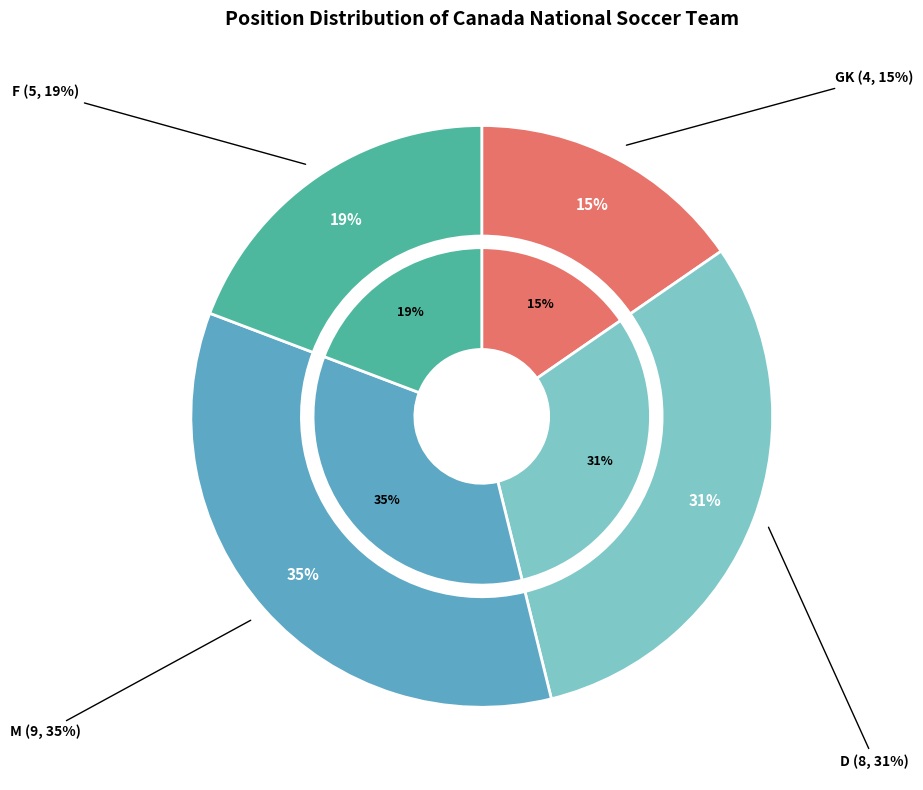

How many slices are in this pie chart?

4